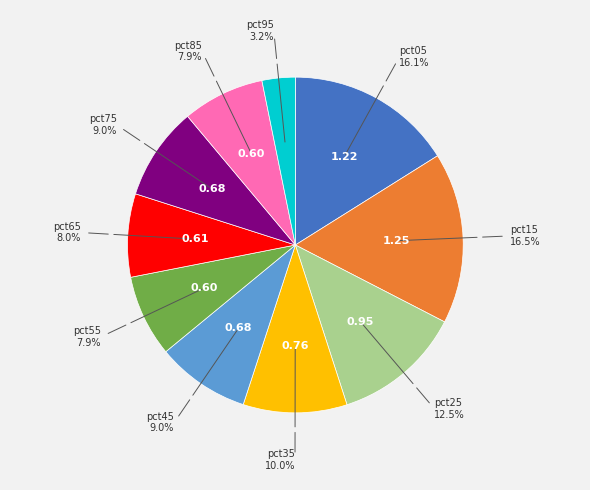

The pct95 slice represents 3% of the pie. True or false?

True